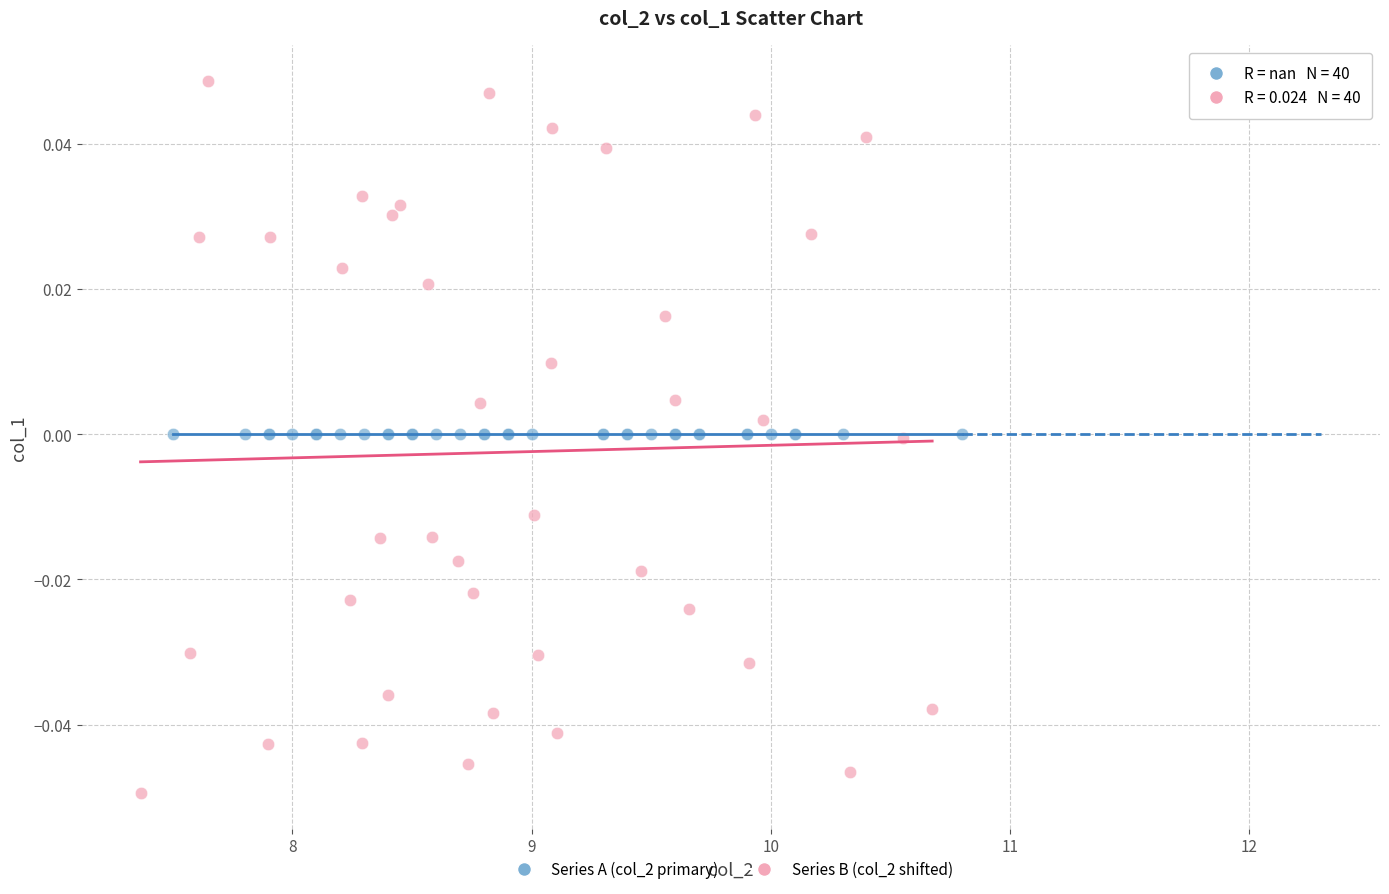

Which series contains the lowest Y value?

Series B (col_2 shifted)